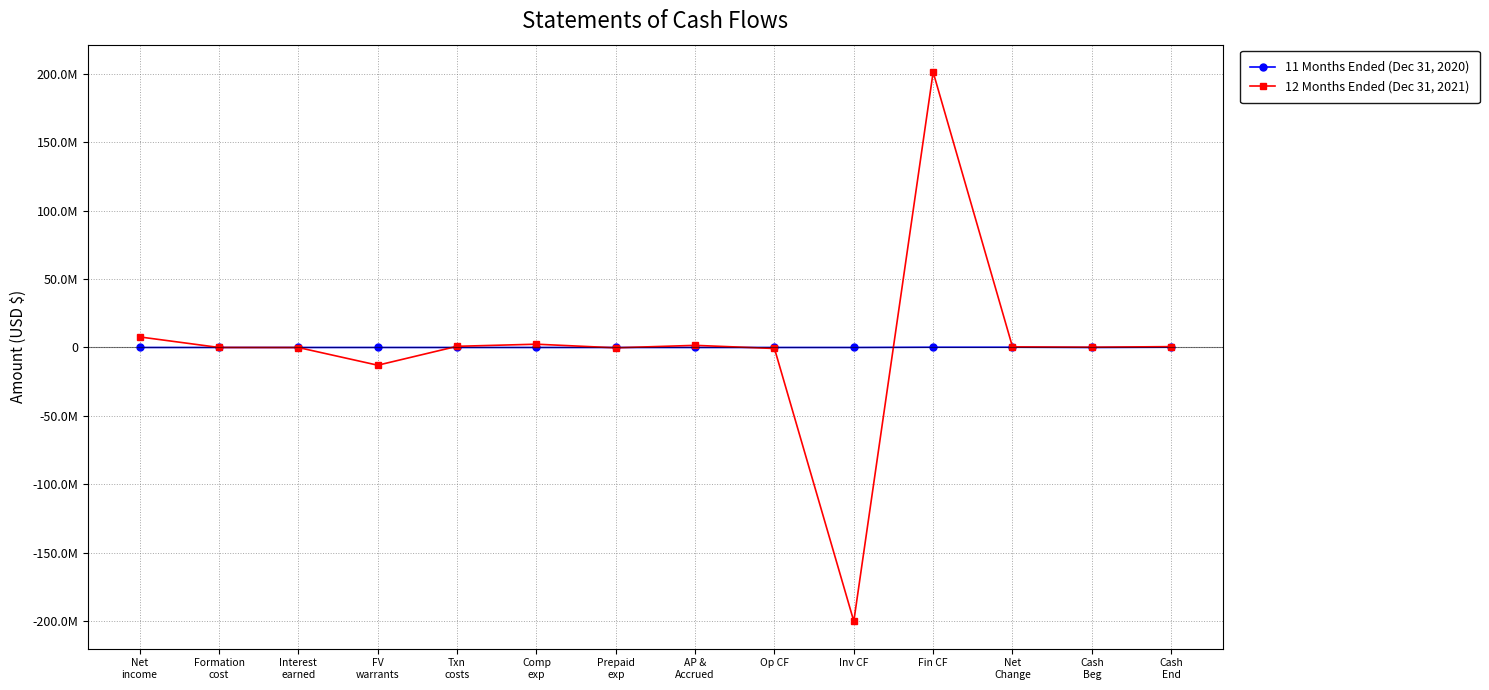

Which series has the largest range (max minus min)?

12 Months Ended (Dec 31, 2021)